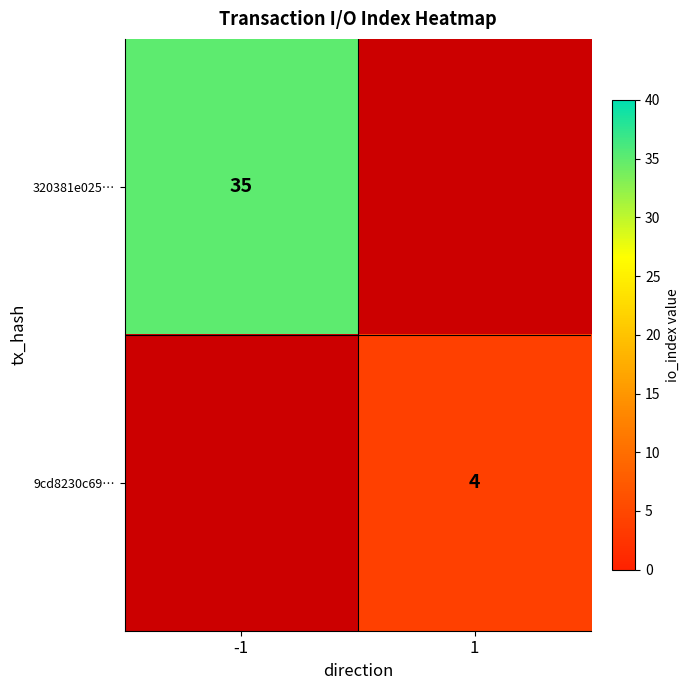

The value of 320381e025… at -1 is 10. True or false?

False